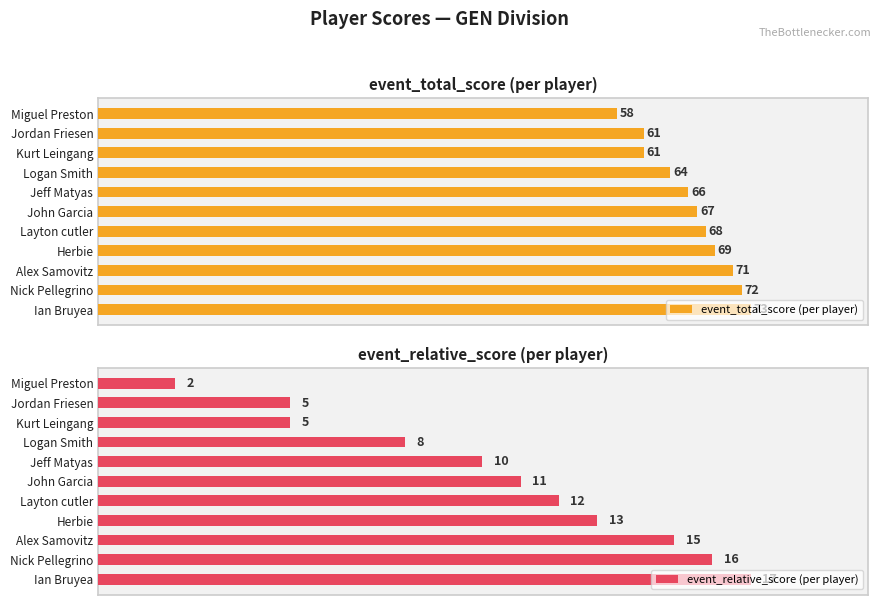

At which label is event_total_score (per player) closest to 65?

Logan Smith